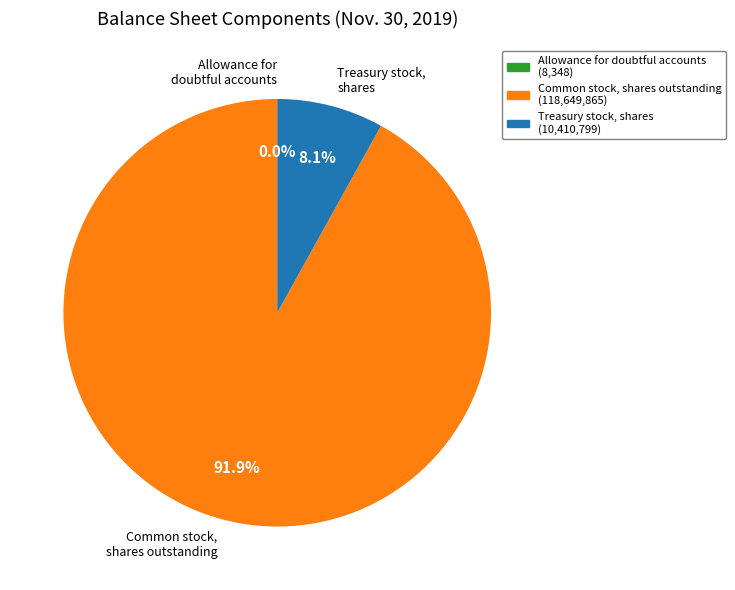

Which slice is the largest?

Common stock, shares outstanding